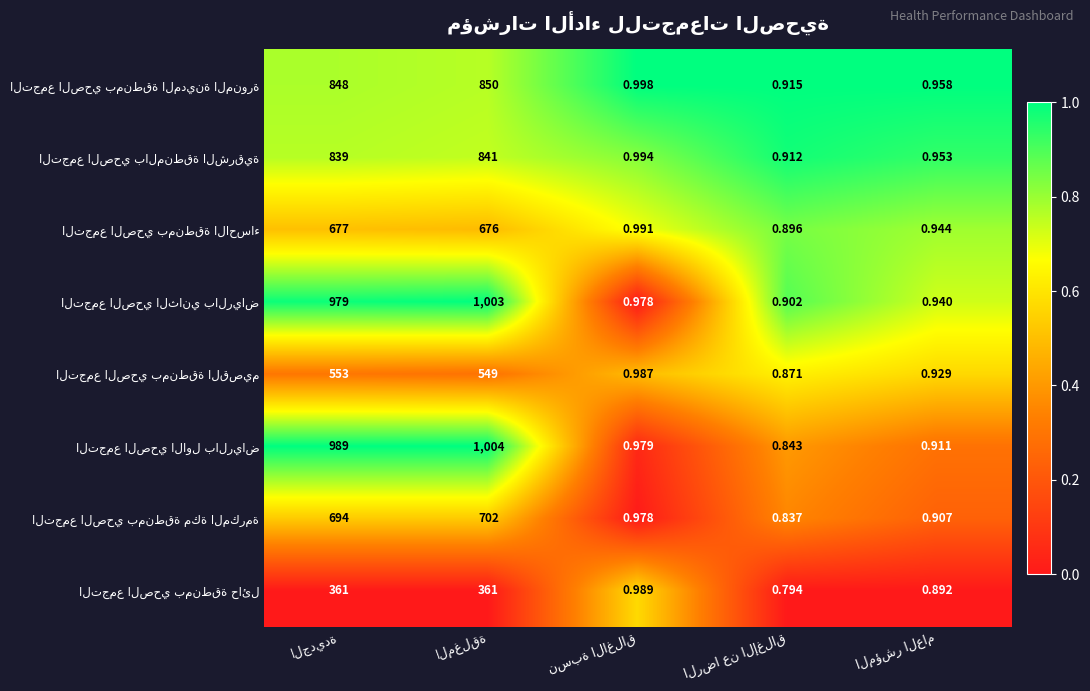

Which category has the highest value in the التجمع الصحي الثاني بالرياض series?

المغلقة